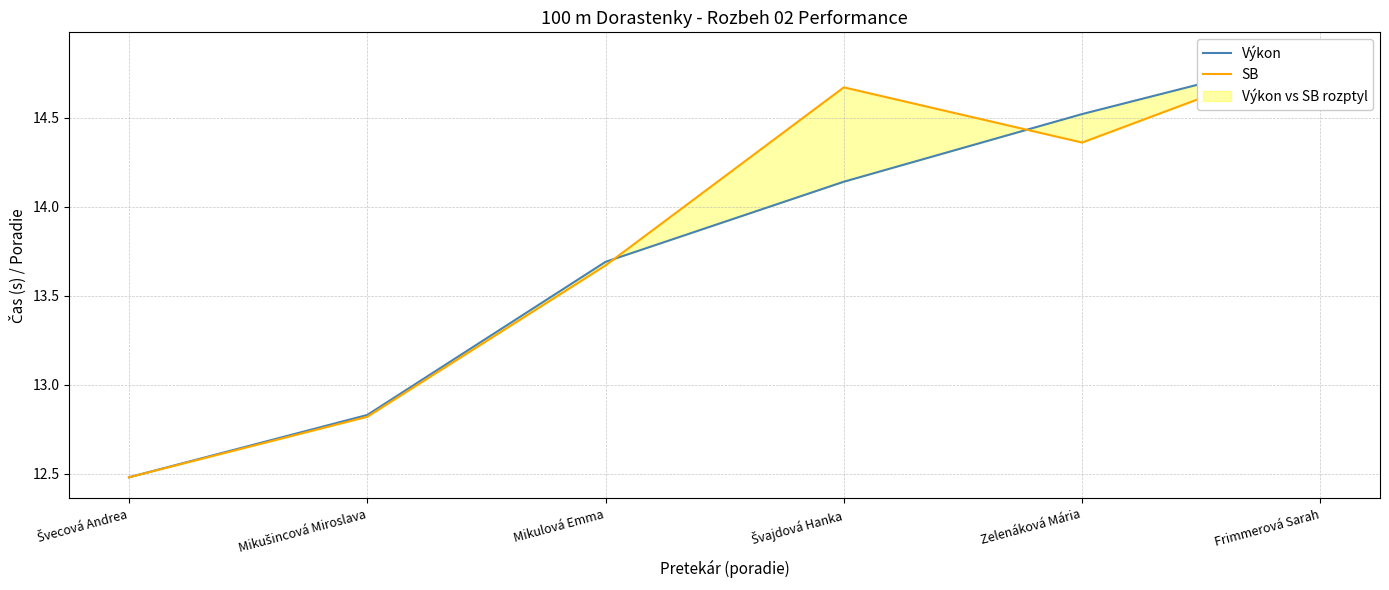

How many values in the Výkon series exceed 14?

3